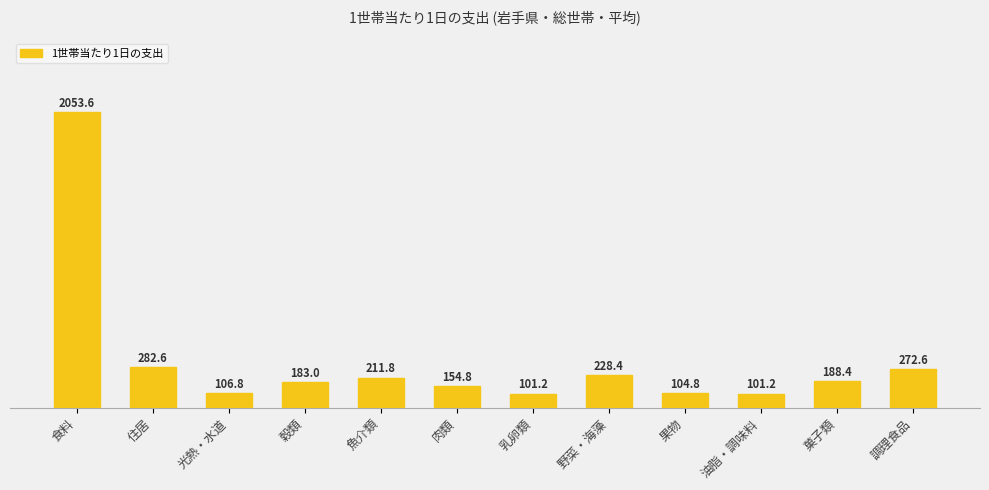

What is the sum of the values at 菓子類 and 光熱・水道?

295.2